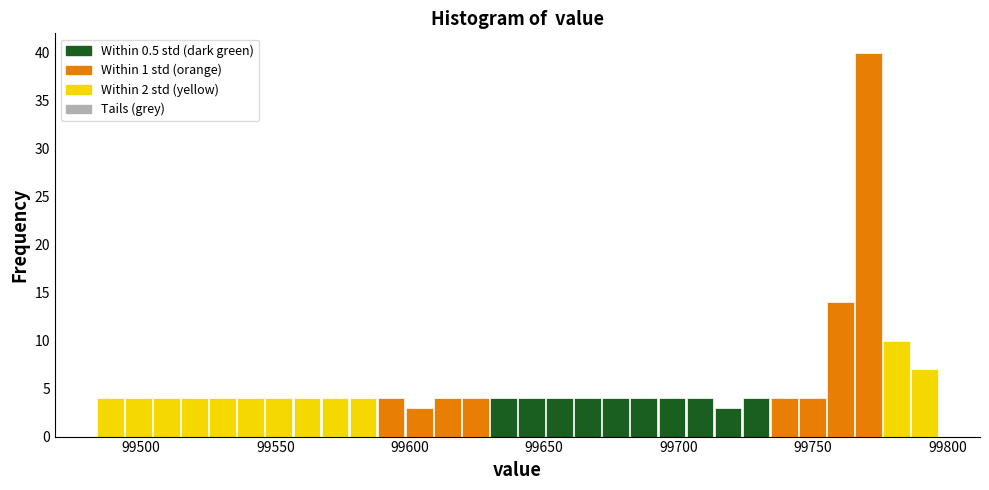

Around what value on the x-axis is the tallest bar? Give the approximate position of its centre, as read against the axis.

99770